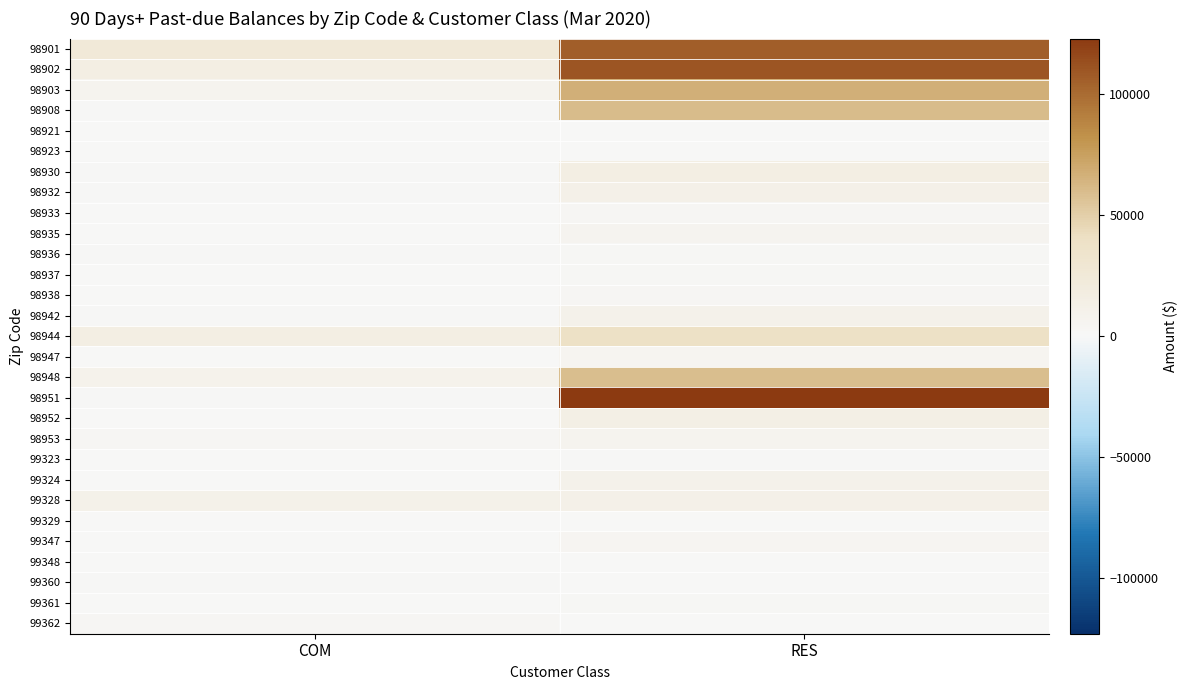

Reading right to left, transcribe all the data shown in this chart.

98901: RES=106478.3	COM=24242.7
98902: RES=109970.1	COM=15452.0
98903: RES=67222.9	COM=7617.7
98908: RES=60443.4	COM=1482.7
98921: RES=0.0	COM=13.2
98923: RES=0.0	COM=255.2
98930: RES=15927.7	COM=1006.0
98932: RES=12002.6	COM=1162.7
98933: RES=3182.1	COM=49.1
98935: RES=6017.7	COM=581.2
98936: RES=2163.5	COM=1520.2
98937: RES=2277.6	COM=721.4
98938: RES=3639.1	COM=0.0
98942: RES=10392.7	COM=1227.4
98944: RES=39123.9	COM=16028.4
98947: RES=5545.8	COM=277.7
98948: RES=59150.8	COM=9527.9
98951: RES=122968.4	COM=1690.4
98952: RES=14162.1	COM=0.0
98953: RES=7513.4	COM=3220.7
99323: RES=1812.0	COM=493.6
99324: RES=9874.7	COM=0.0
99328: RES=12033.3	COM=11033.6
99329: RES=0.0	COM=183.2
99347: RES=4127.9	COM=508.5
99348: RES=833.9	COM=0.0
99360: RES=0.0	COM=965.1
99361: RES=2336.7	COM=0.0
99362: RES=0.0	COM=3775.2